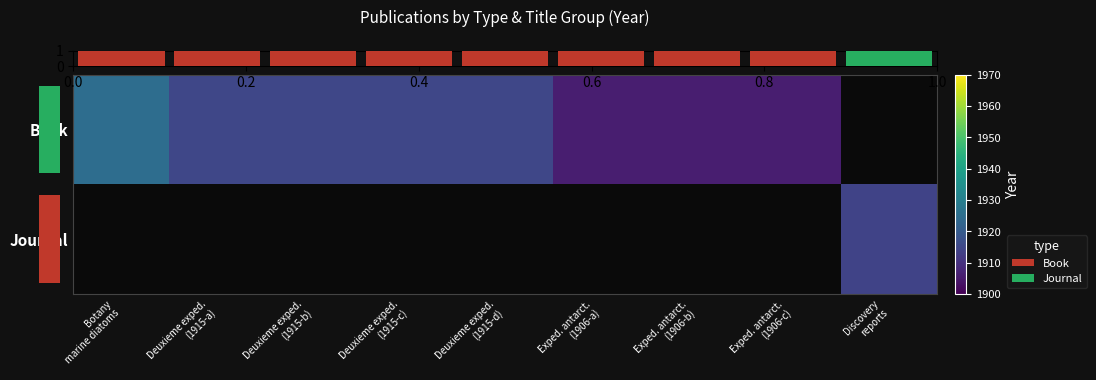

At which category does the chart reach its peak across all series?

Botany
marine diatoms